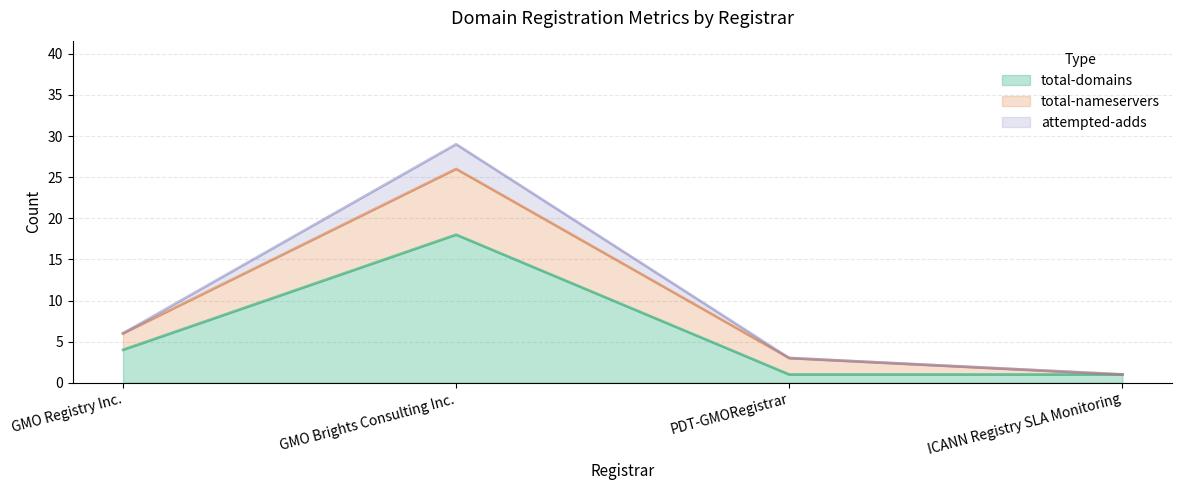

How many data points in attempted-adds are less than 6?

2